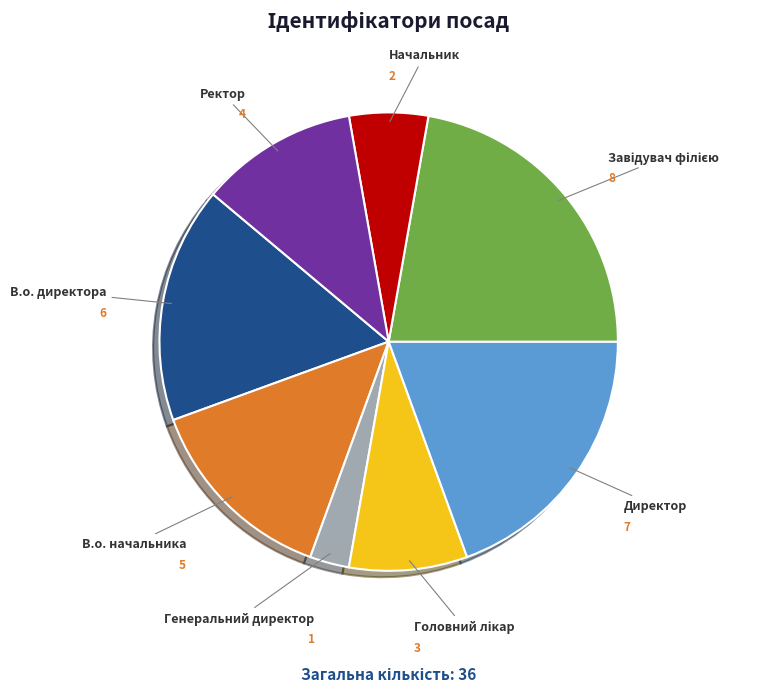

How many slices are in this pie chart?

8